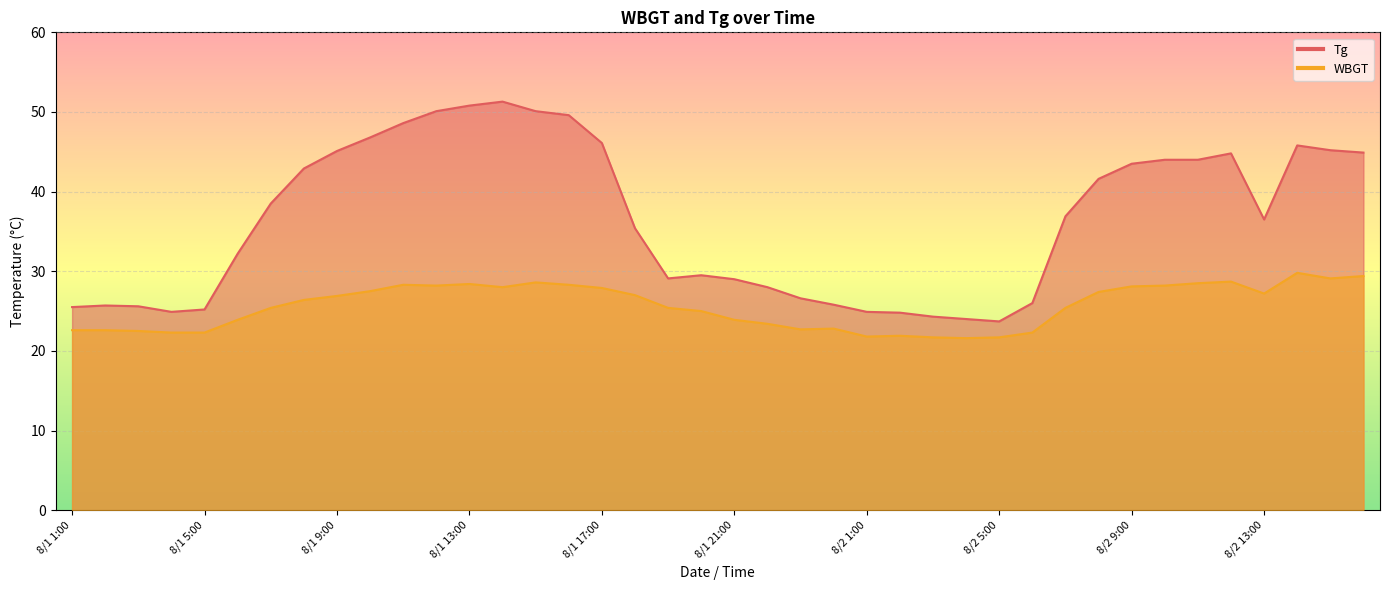

Between 8/1 21:00 and 8/2 11:00, which series saw the biggest shift?

Tg